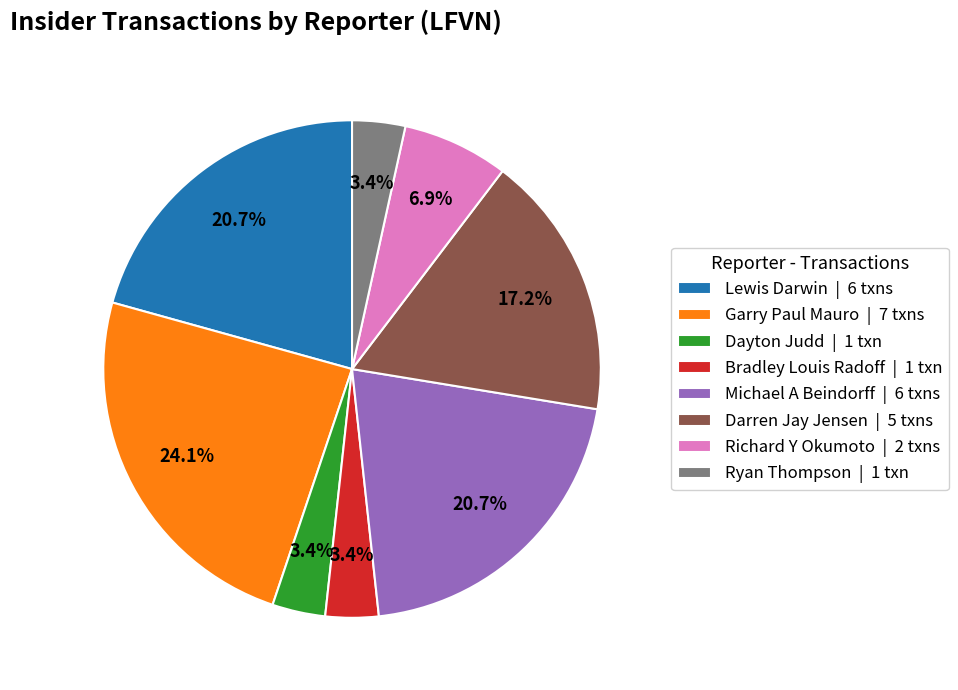

Combined, do Darren Jay Jensen and Richard Y Okumoto account for over 50%?

No